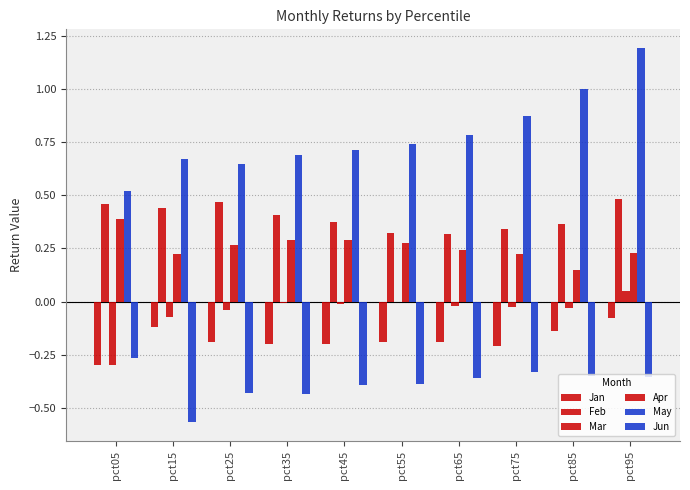

Rank the series at pct85 from lowest to highest value.

Jun, Jan, Mar, Apr, Feb, May